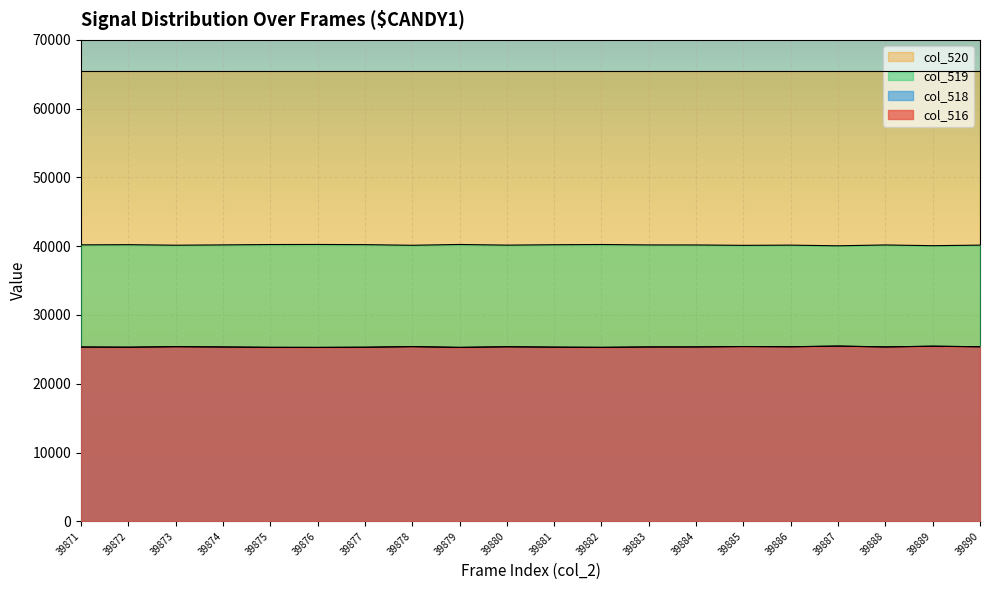

Where is col_516 nearest to the value 25378?

39880